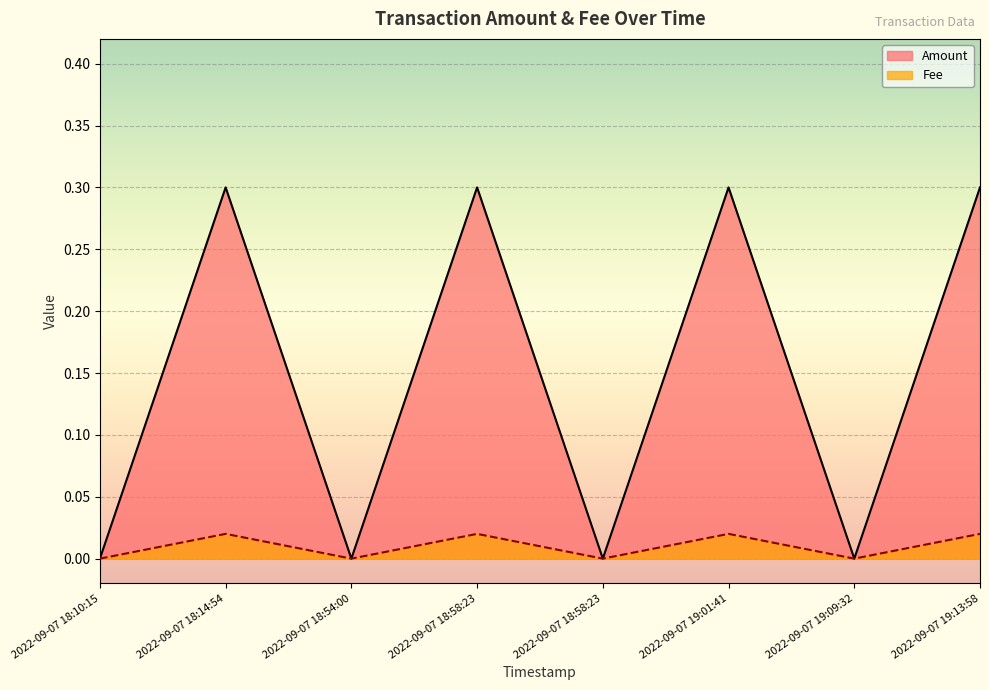

Reading left to right, extract all data points from this chart.

Amount: 2022-09-07 18:10:15=0.0	2022-09-07 18:14:54=0.3	2022-09-07 18:54:00=0.0	2022-09-07 18:58:23=0.3	2022-09-07 18:58:23=0.0	2022-09-07 19:01:41=0.3	2022-09-07 19:09:32=0.0	2022-09-07 19:13:58=0.3
Fee: 2022-09-07 18:10:15=0.0	2022-09-07 18:14:54=0.0	2022-09-07 18:54:00=0.0	2022-09-07 18:58:23=0.0	2022-09-07 18:58:23=0.0	2022-09-07 19:01:41=0.0	2022-09-07 19:09:32=0.0	2022-09-07 19:13:58=0.0